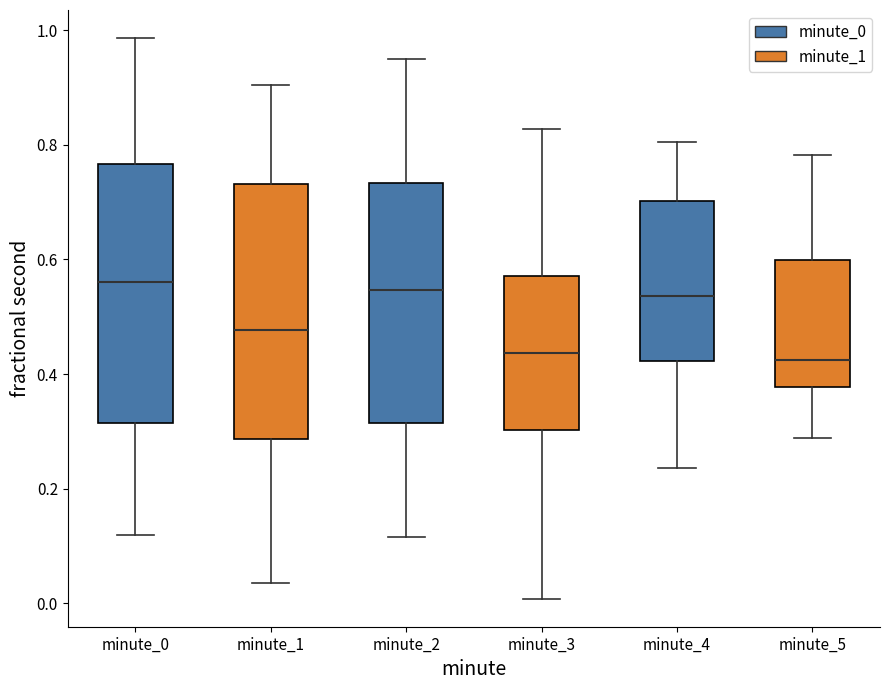

Reading left to right, read every box against the y-axis: the position of its median line, the range the box covers, and the ends of its whiskers. The values are not printed on the chart, so give them approximately, as read against the axis.

minute_0: median 0.56, box 0.32 to 0.76, whiskers 0.12 to 0.98
minute_1: median 0.48, box 0.28 to 0.74, whiskers 0.04 to 0.90
minute_2: median 0.54, box 0.32 to 0.74, whiskers 0.12 to 0.96
minute_3: median 0.44, box 0.30 to 0.58, whiskers 0.00 to 0.82
minute_4: median 0.54, box 0.42 to 0.70, whiskers 0.24 to 0.80
minute_5: median 0.42, box 0.38 to 0.60, whiskers 0.28 to 0.78